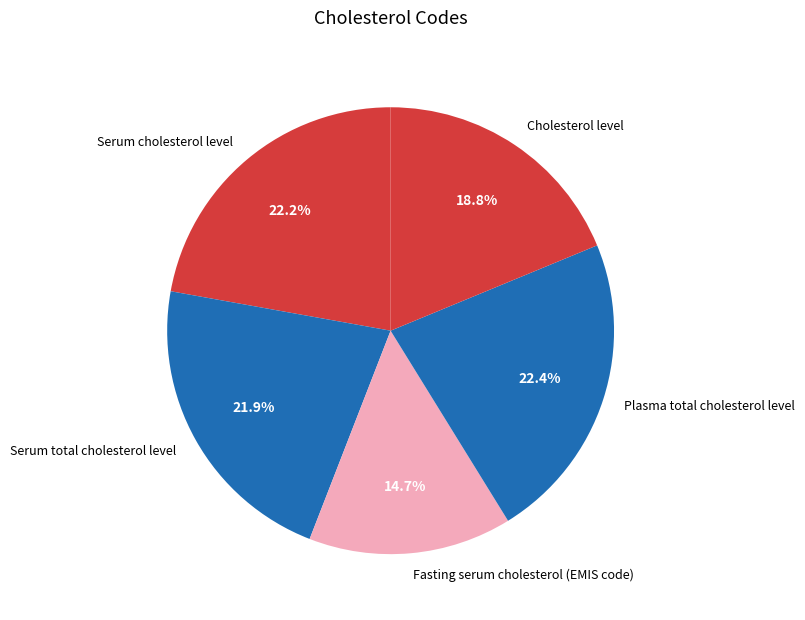

Count the number of slices in the pie.

5